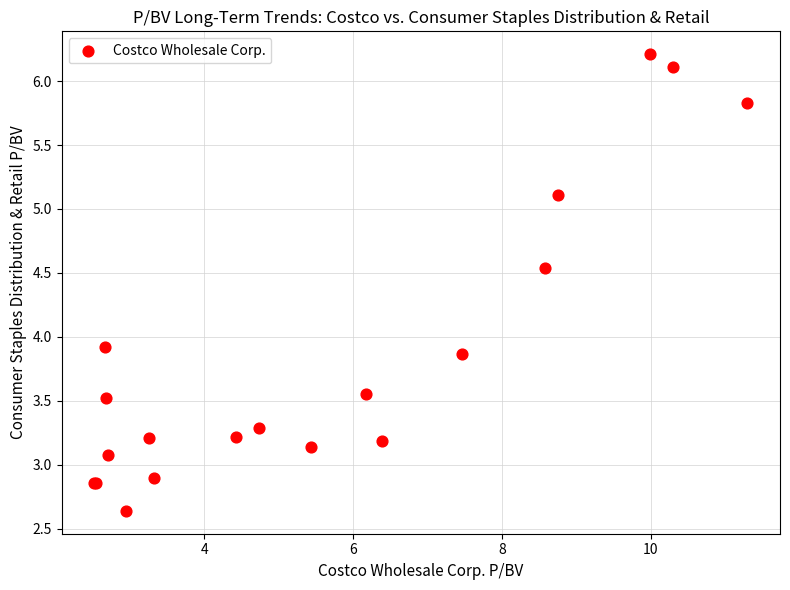

What Y value in the scatter plot is closest to 4?

3.9